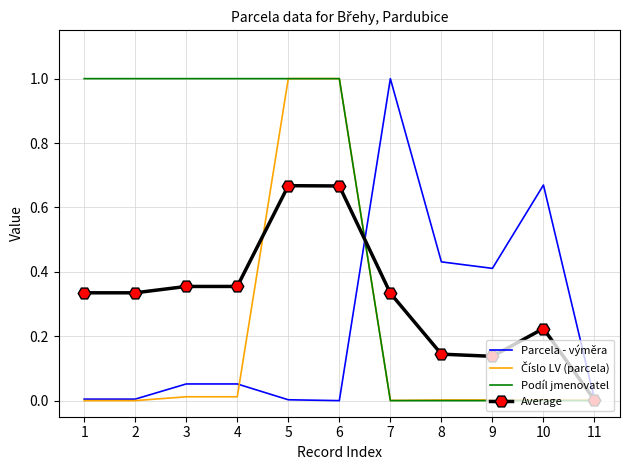

Count the number of categories in the chart.

11